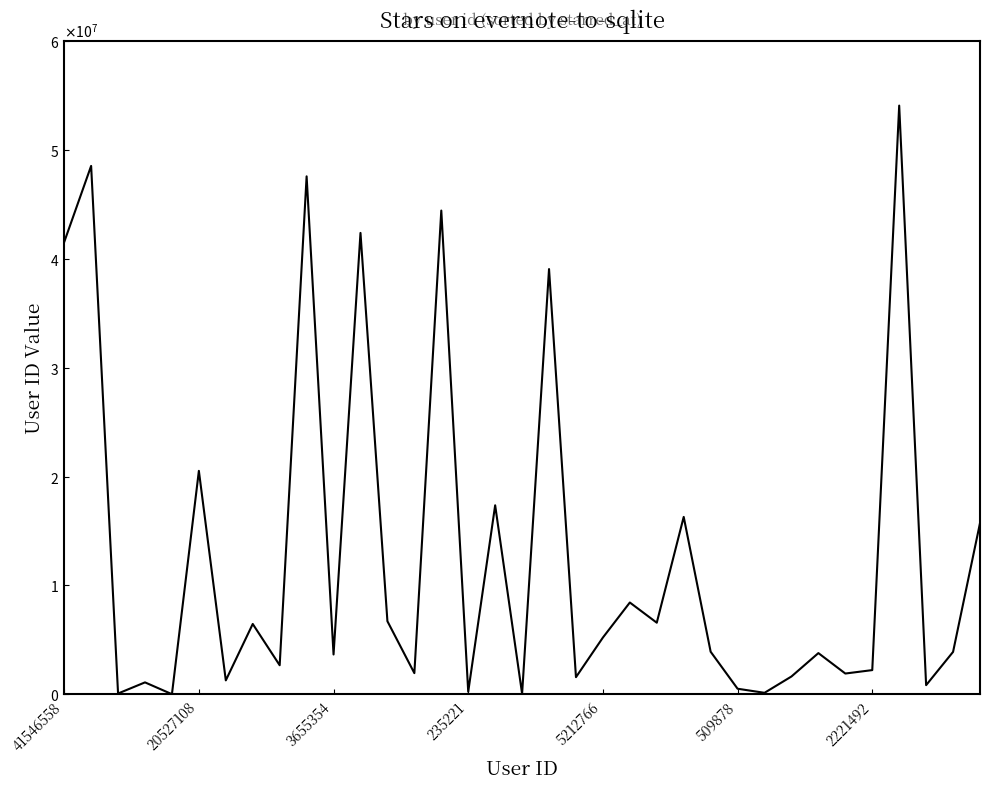

Does the chart display data point markers on the line(s)?

No